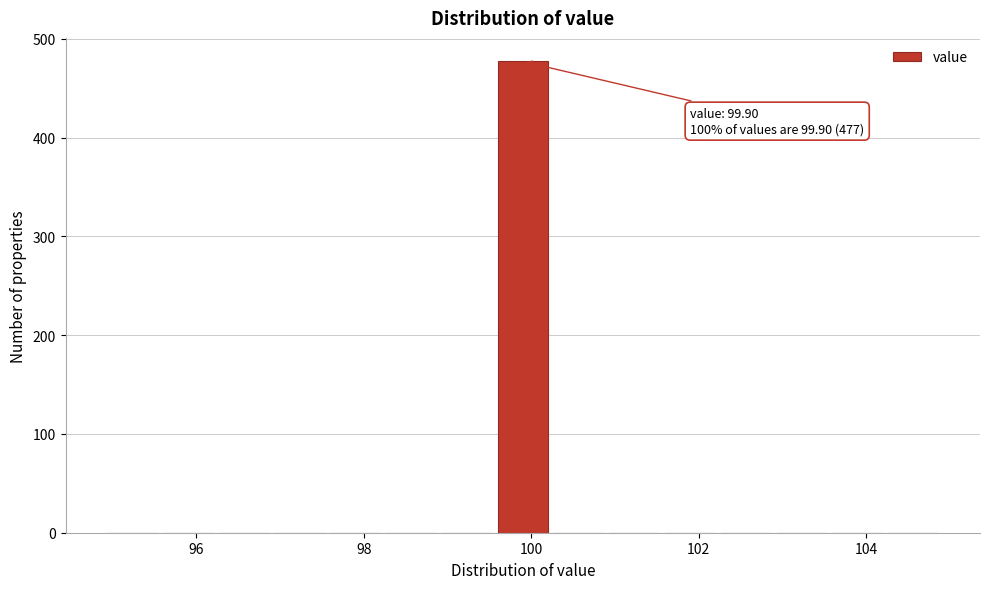

Around what value on the x-axis is the tallest bar? Give the approximate position of its centre, as read against the axis.

100.0